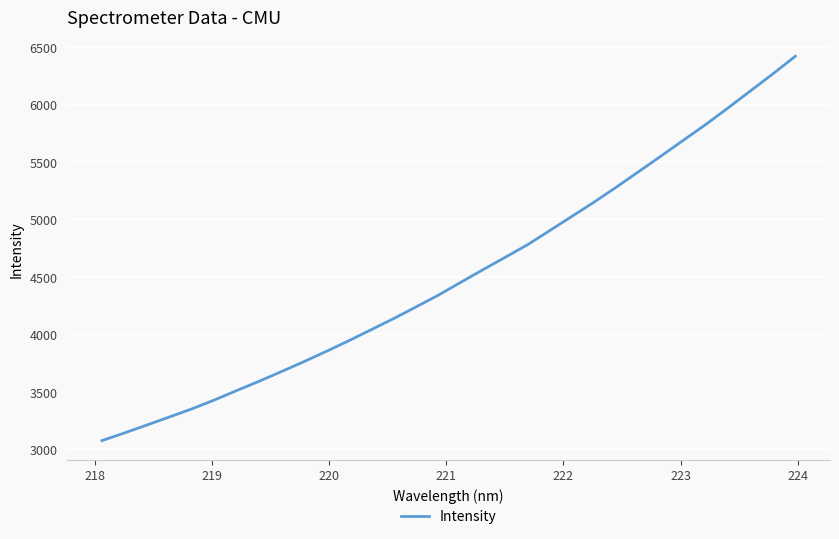

What is the average value?

4519.8